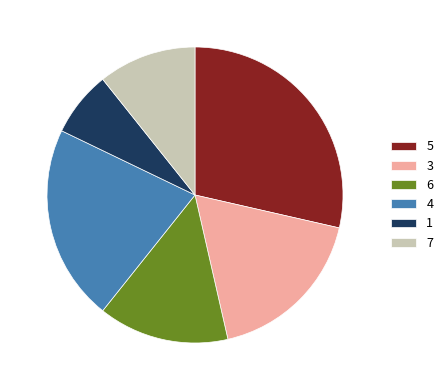

How many segments does this pie chart have?

6